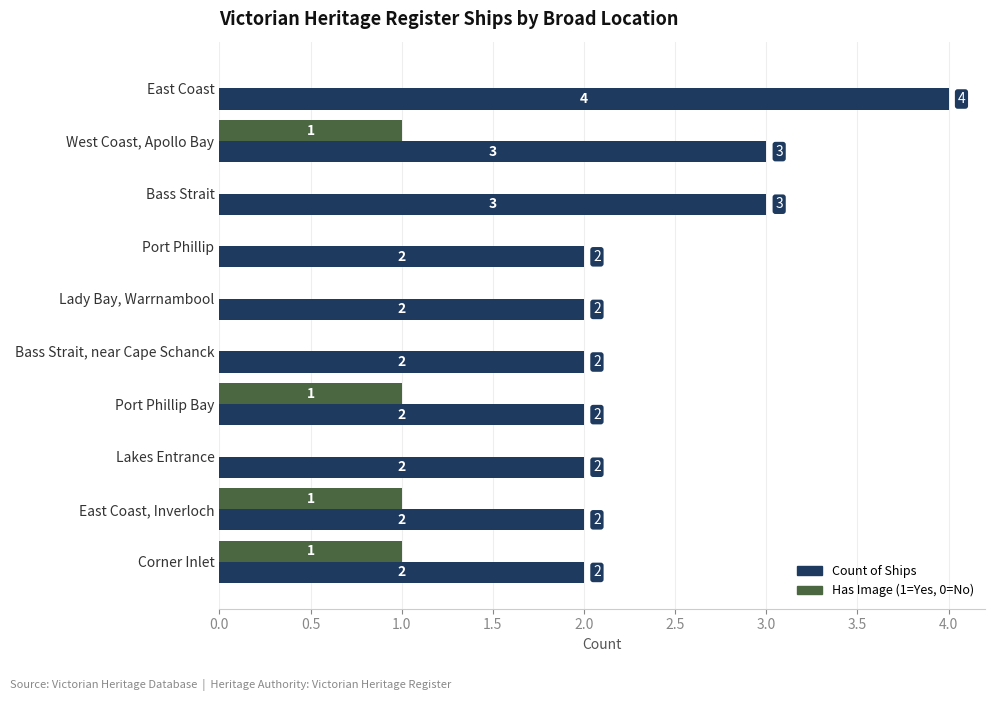

What is the total value across all series at West Coast, Apollo Bay?

4